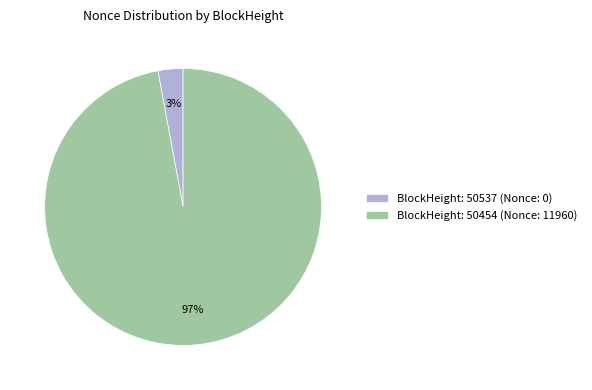

Does any single category account for the majority?

Yes